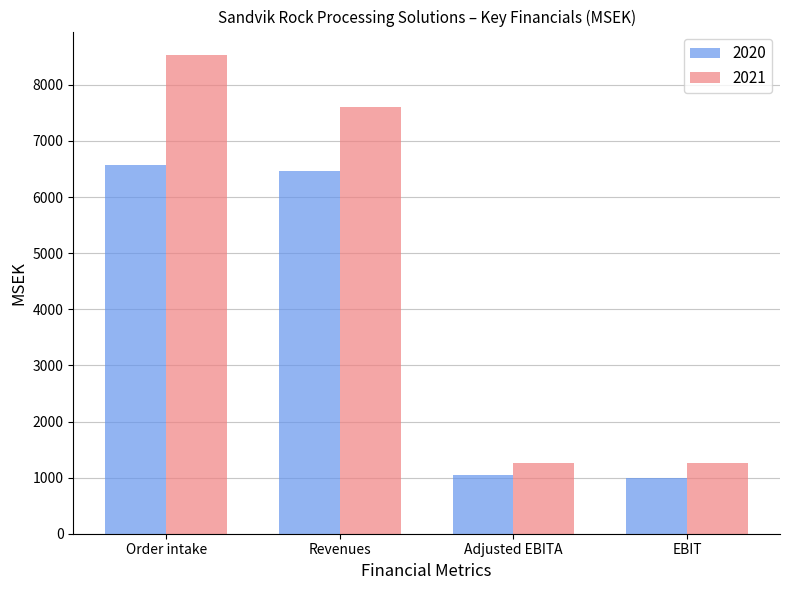

At which category is the sum across all series the highest?

Order intake